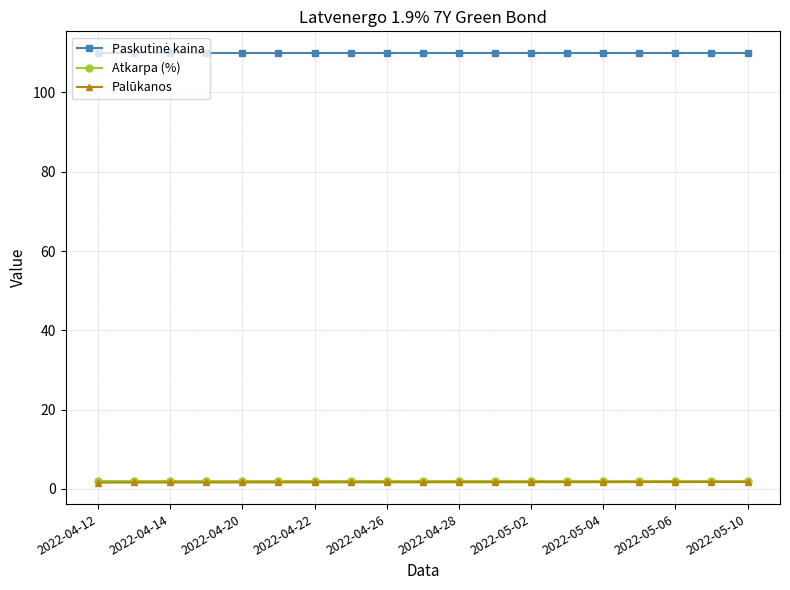

What is the maximum value shown in the chart?

110.0